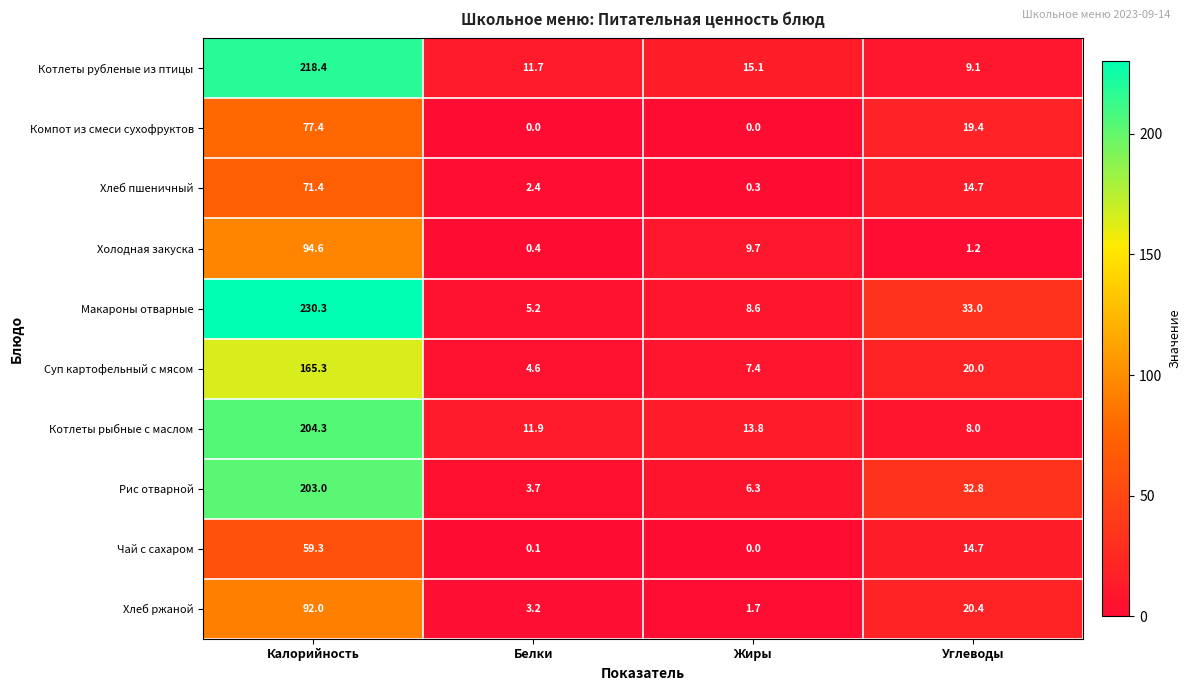

What is the difference between the Хлеб пшеничный values at Белки and Углеводы?

12.3